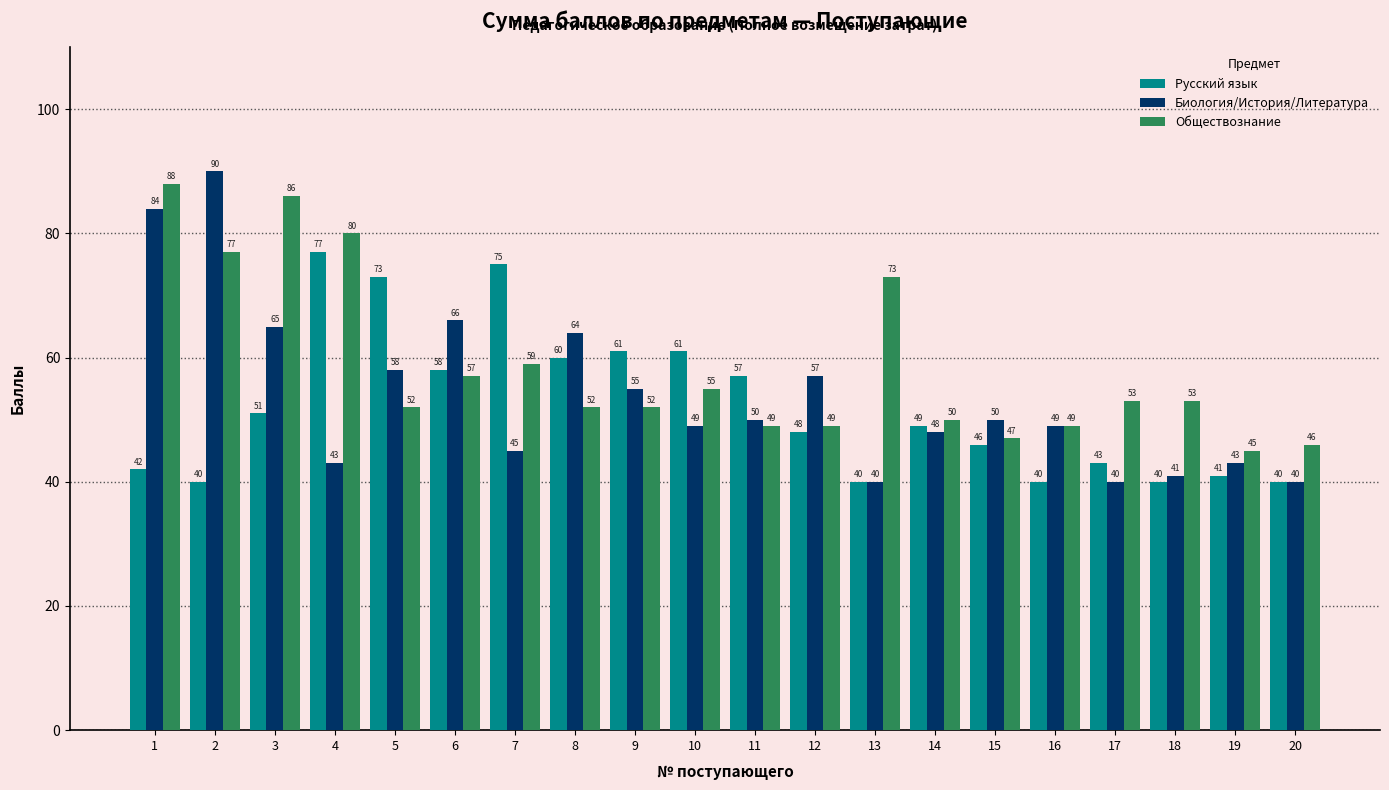

What is the value of the Обществознание bar at the 10th from the left?

55